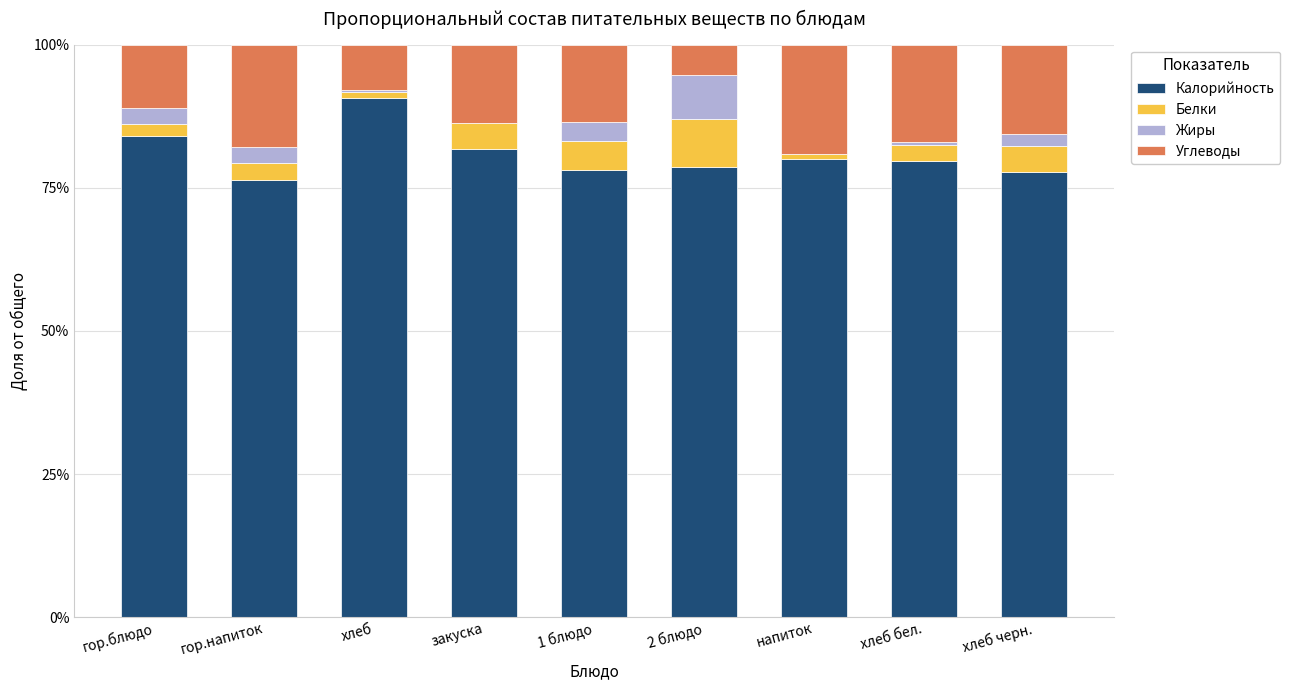

What is the difference between the Калорийность values at хлеб черн. and 1 блюдо?

0.4